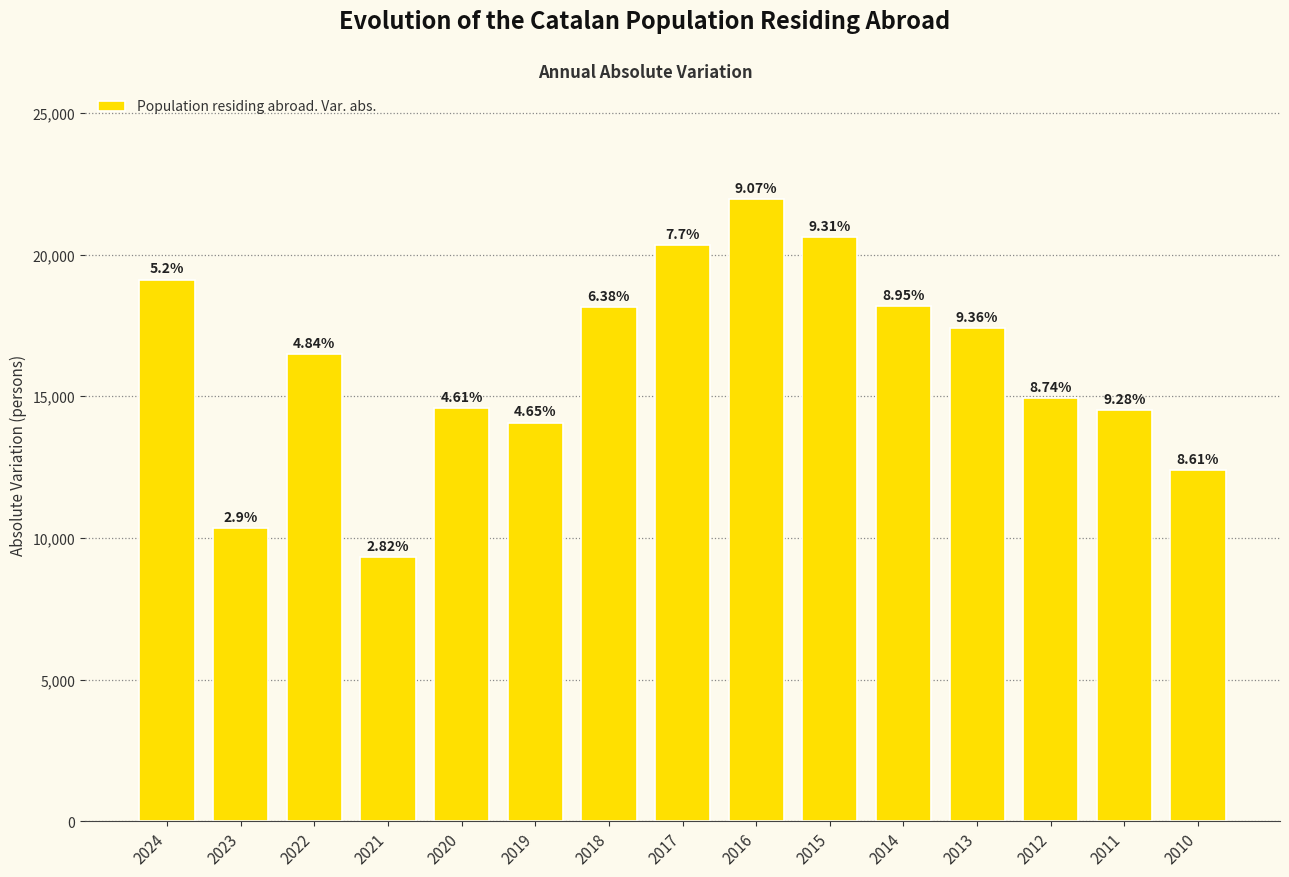

What value does the data have at 2012, to the nearest 50?

14950